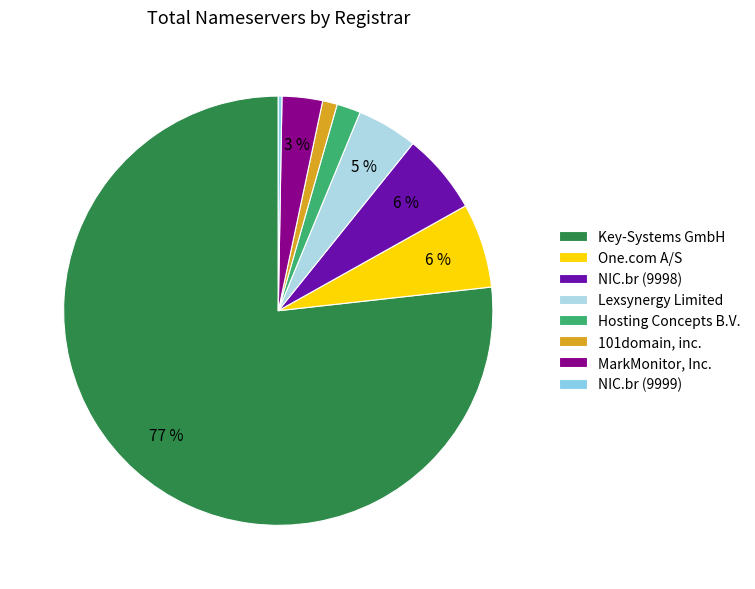

Between NIC.br (9998) and Lexsynergy Limited, which is larger?

NIC.br (9998)